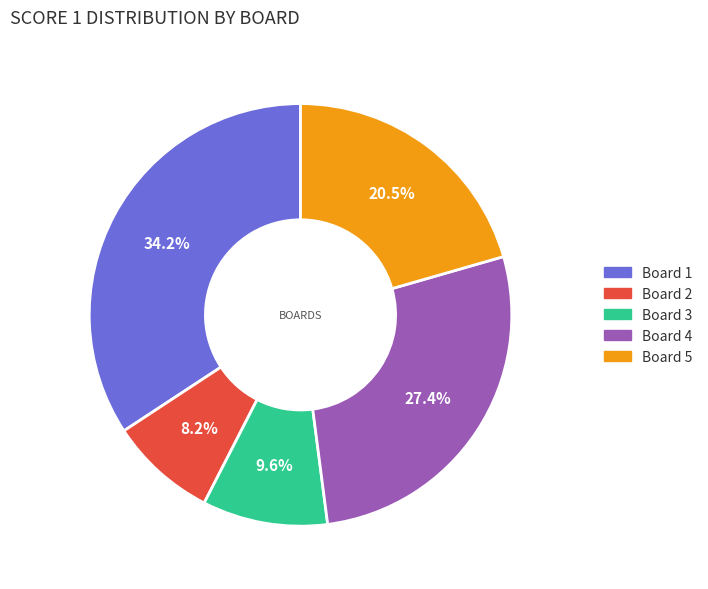

To the nearest percent, what percentage of the pie is Board 2?

8%